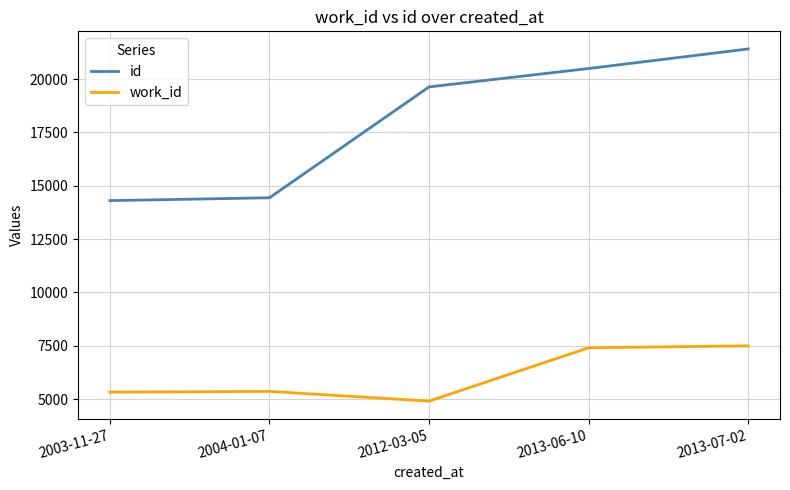

Which category has the highest value in the id series?

2013-07-02